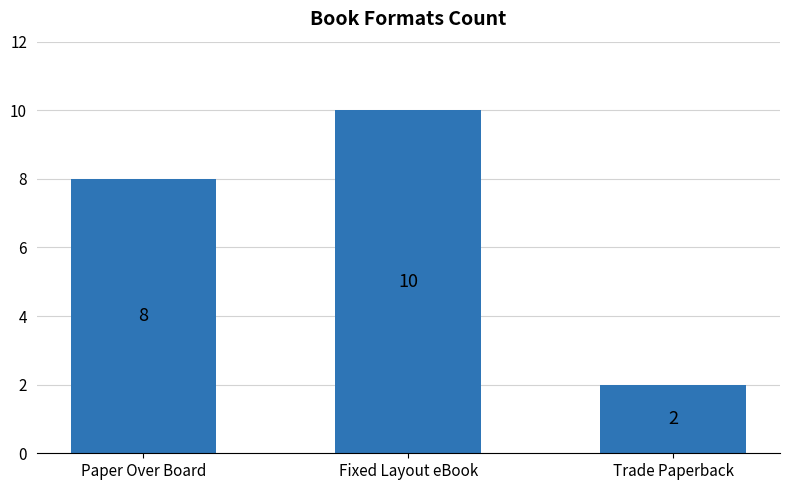

Rank the categories by value from lowest to highest.

Trade Paperback, Paper Over Board, Fixed Layout eBook